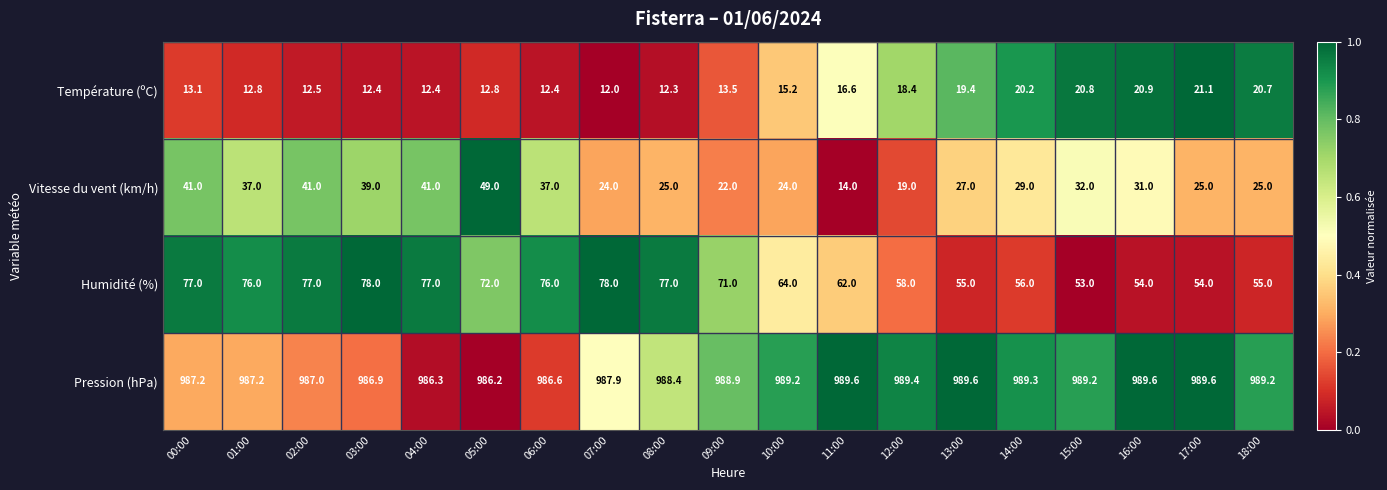

What is the spread (max minus min) of values at 16:00?

968.7